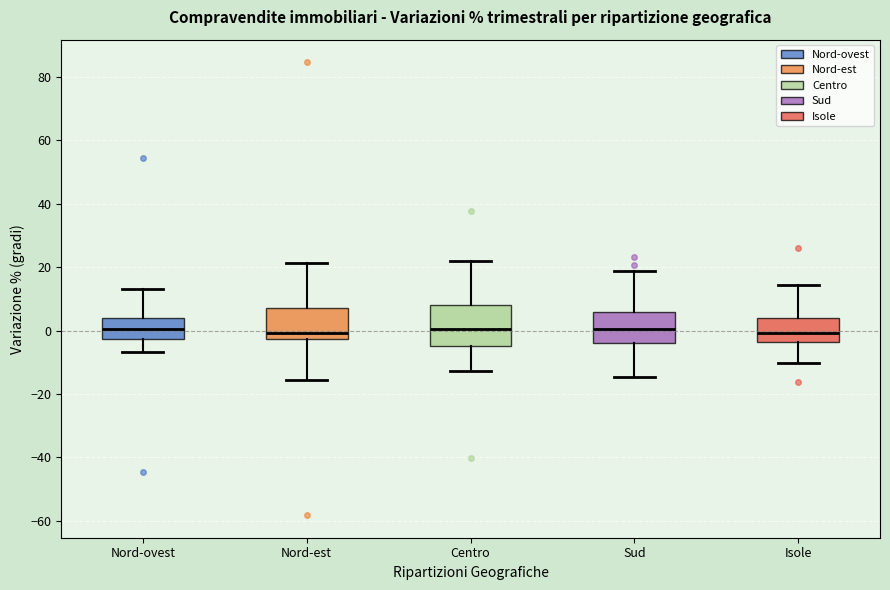

Where does the median line of the box for Centro sit on the y-axis? The values are not printed on the chart, so give them approximately, as read against the axis.

0